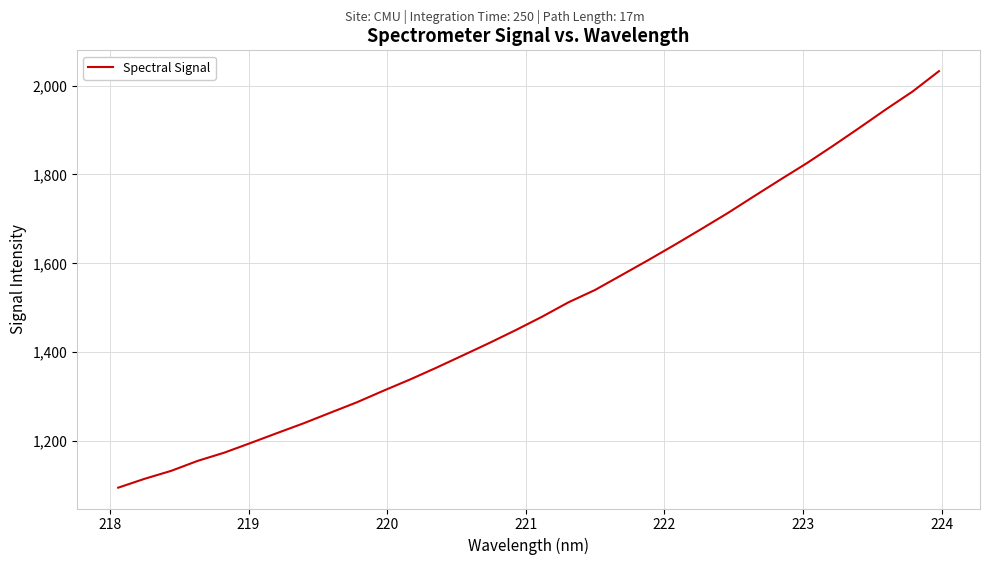

What is the maximum value shown in the chart?

2032.5